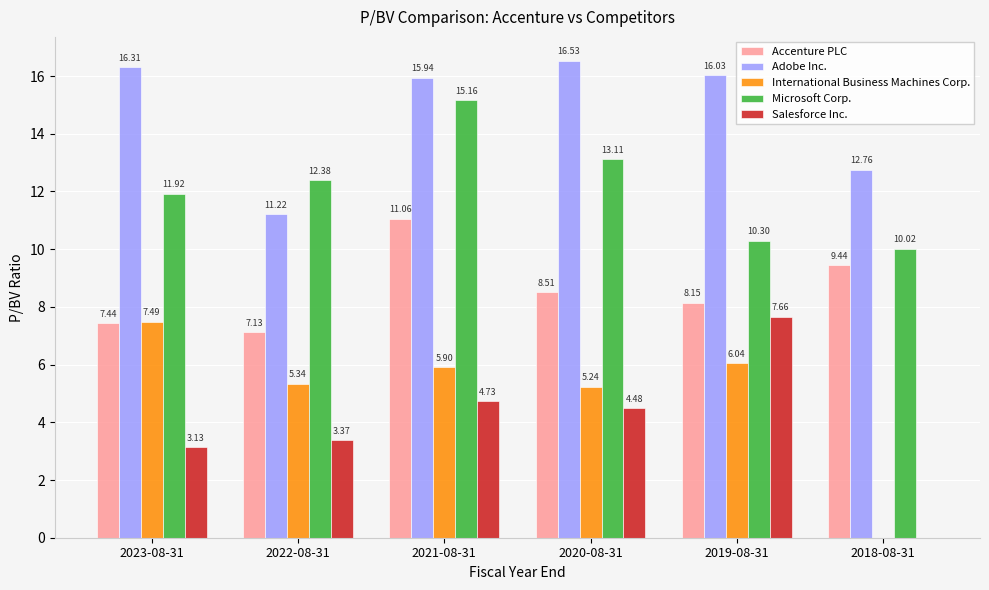

Between 2023-08-31 and 2021-08-31, which series saw the biggest shift?

Accenture PLC